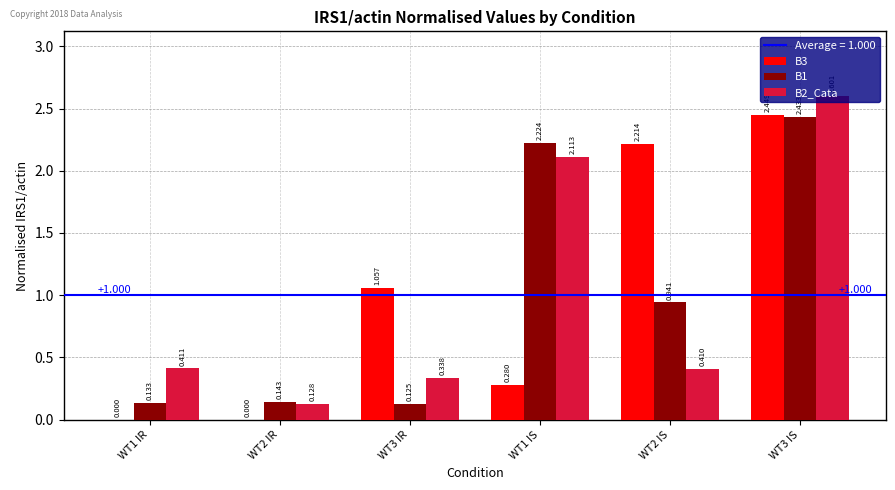

Is the value of B2_Cata at WT3 IS greater than the value of B1 at WT3 IS?

Yes